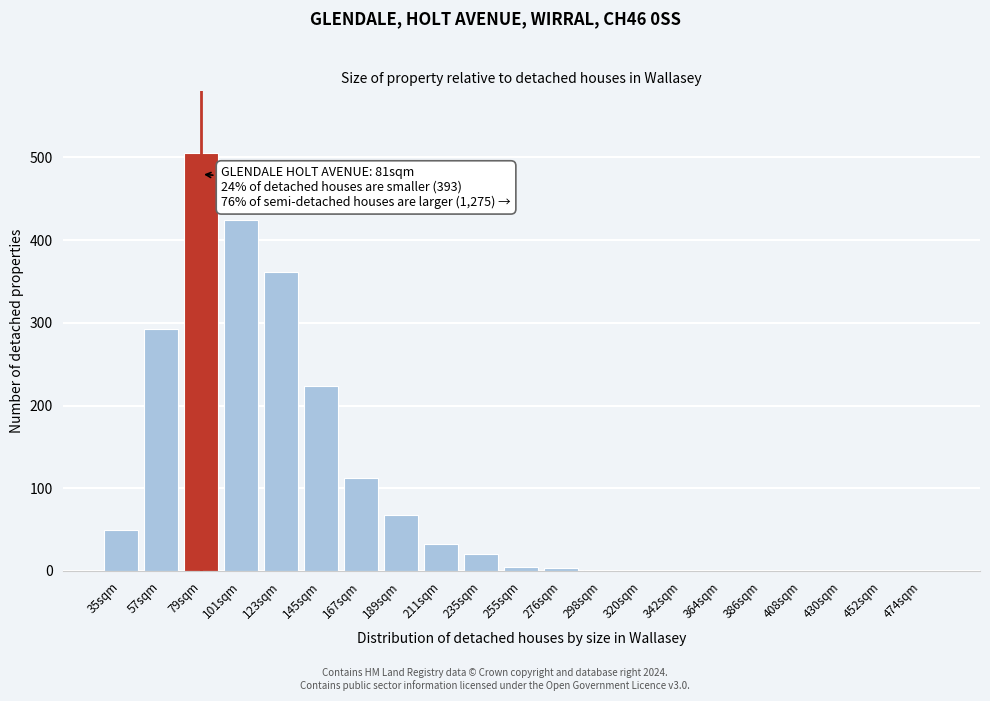

What is the sum of all values?

2101